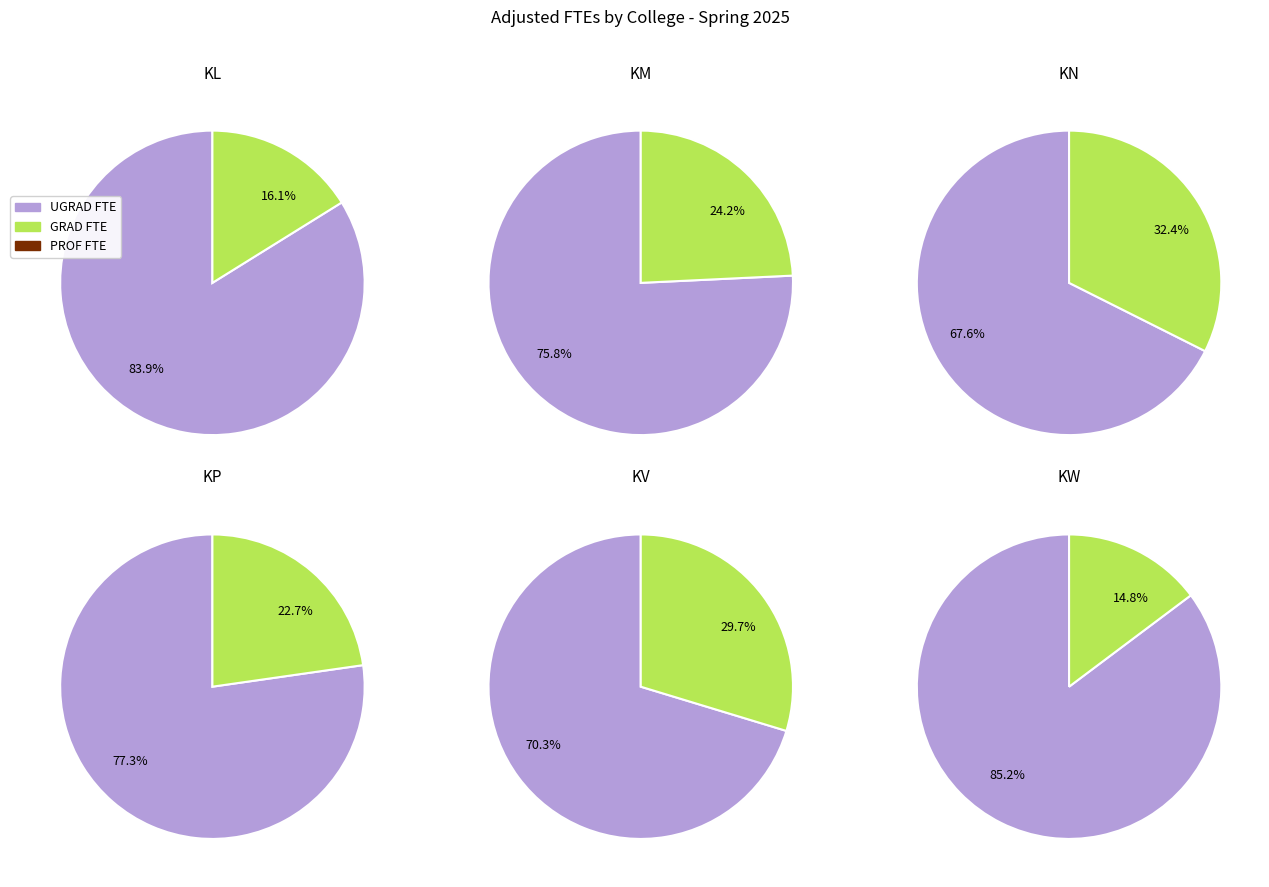

Which series has the largest range (max minus min)?

UGRAD FTE